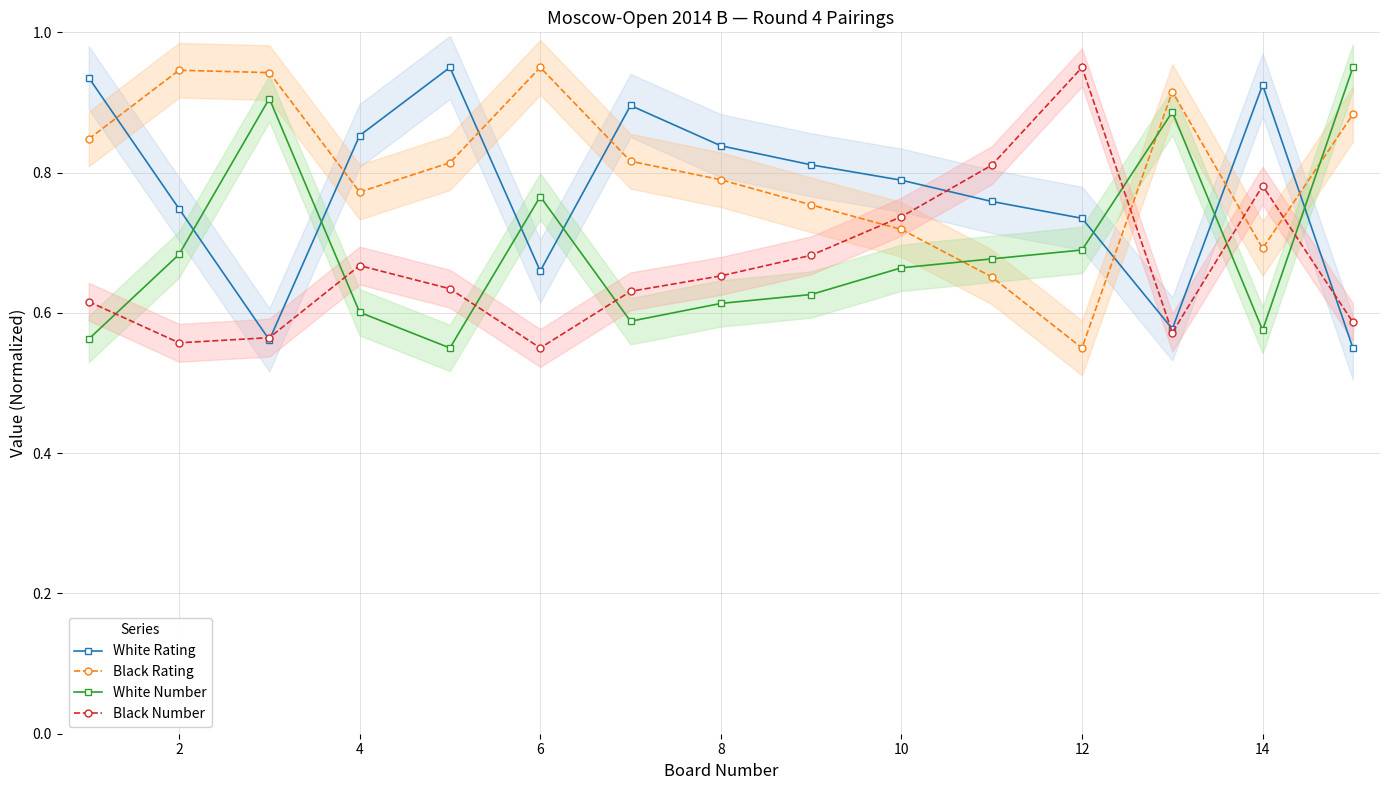

The value of White Number at 4 is 0.6. True or false?

True